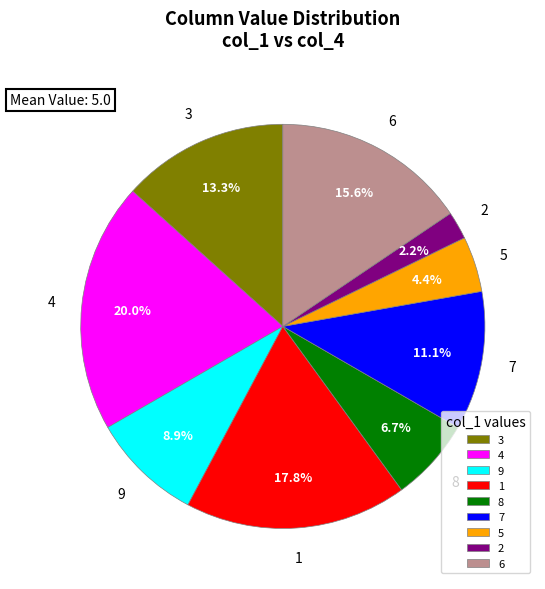

Count the number of slices in the pie.

9